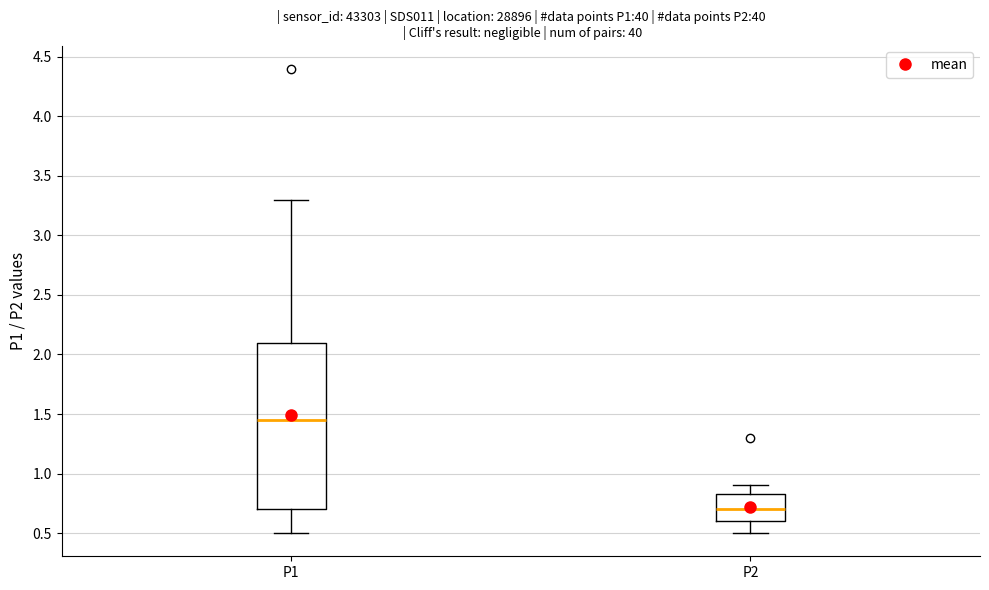

Where does the upper whisker of the box for P2 end on the y-axis? The values are not printed on the chart, so give them approximately, as read against the axis.

0.90